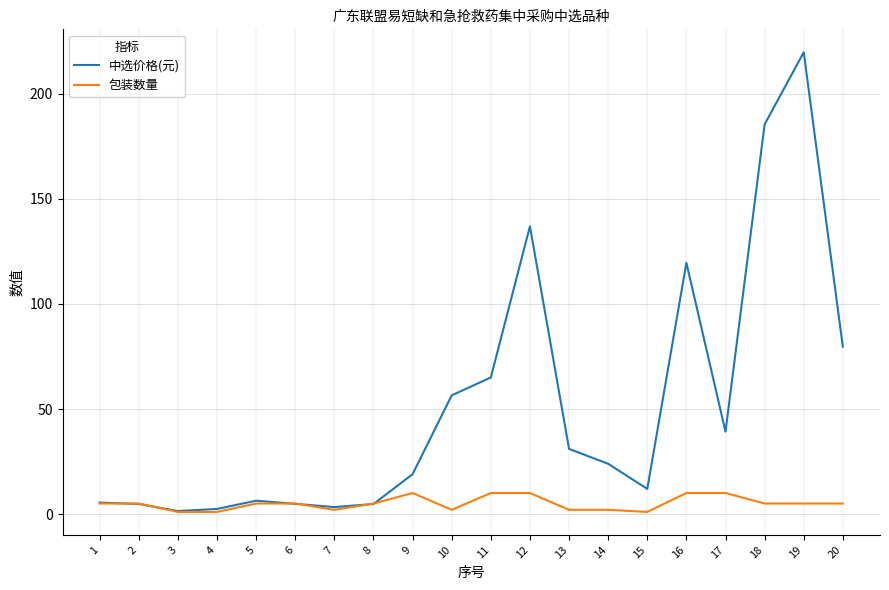

What is the maximum value for 中选价格(元)?

219.8